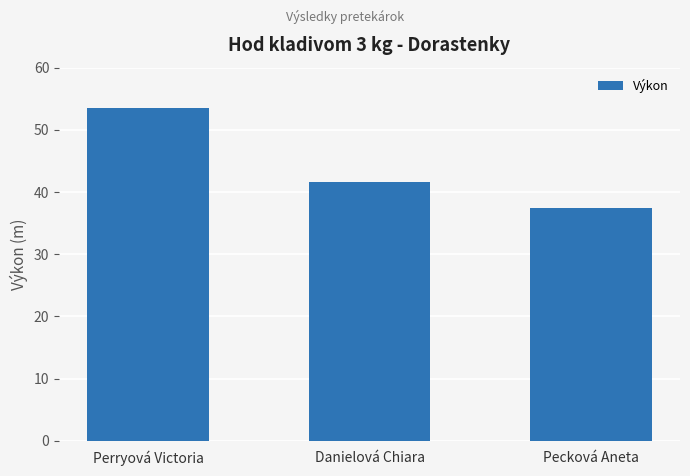

Between Pecková Aneta and Danielová Chiara, which is larger?

Danielová Chiara